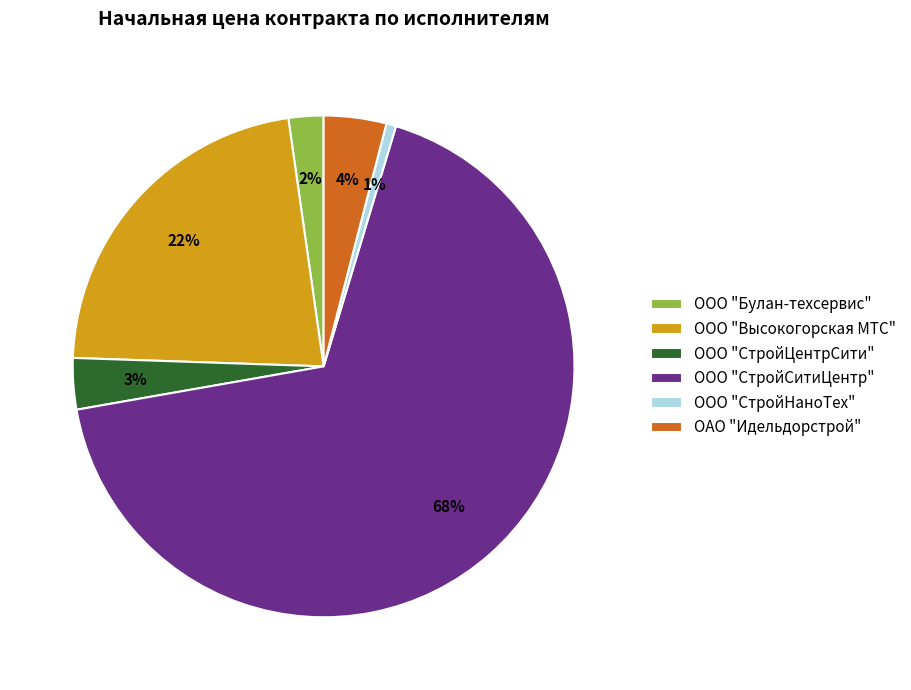

Is the sum of ОАО "Идельдорстрой" and ООО "СтройНаноТех" greater than half?

No